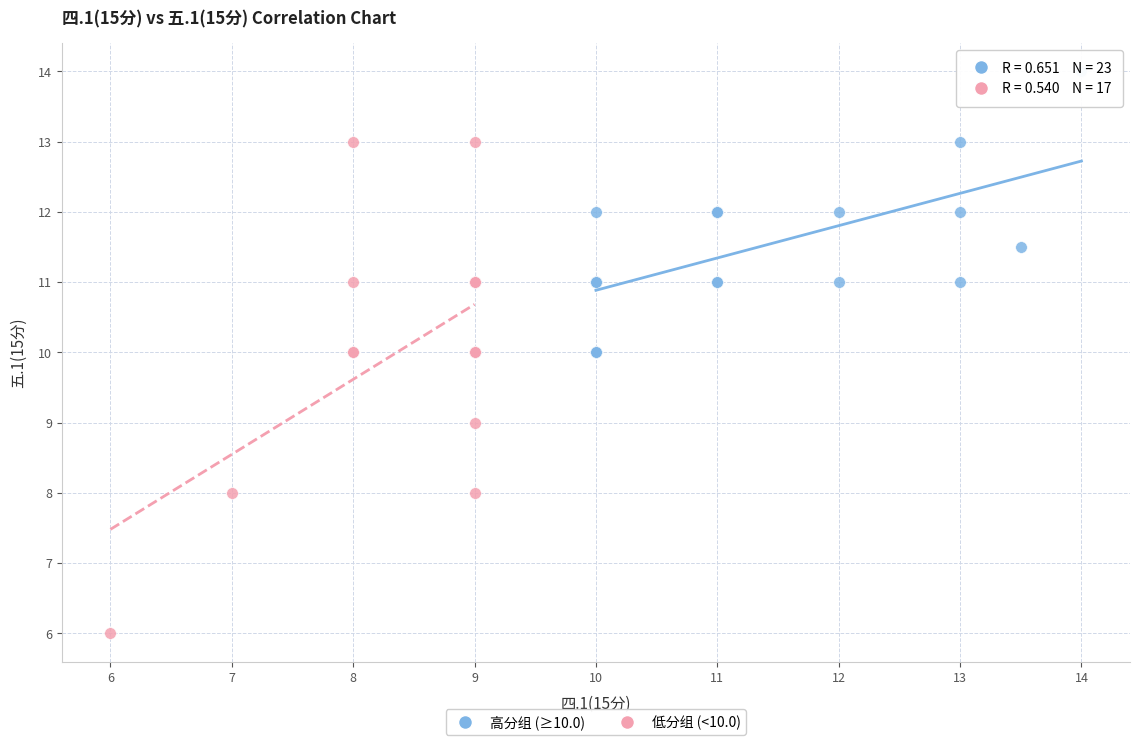

Which series reaches the minimum Y coordinate?

低分组 (<10.0)